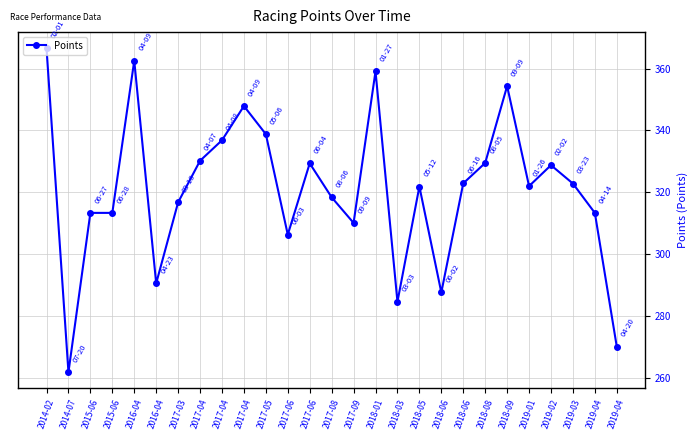

The chart shows a value of 270.0 at 2019-04. True or false?

True